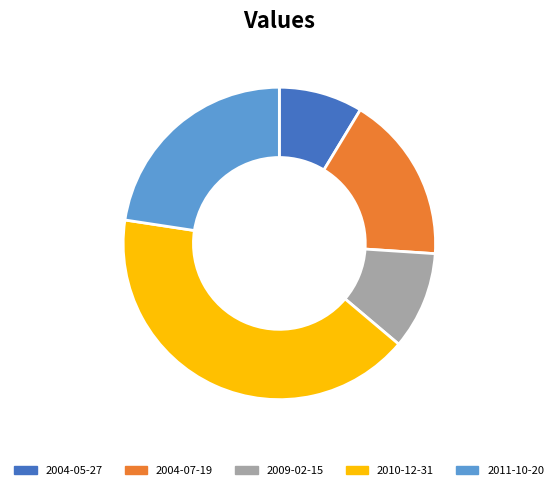

Is there any slice that represents more than half of the pie?

No